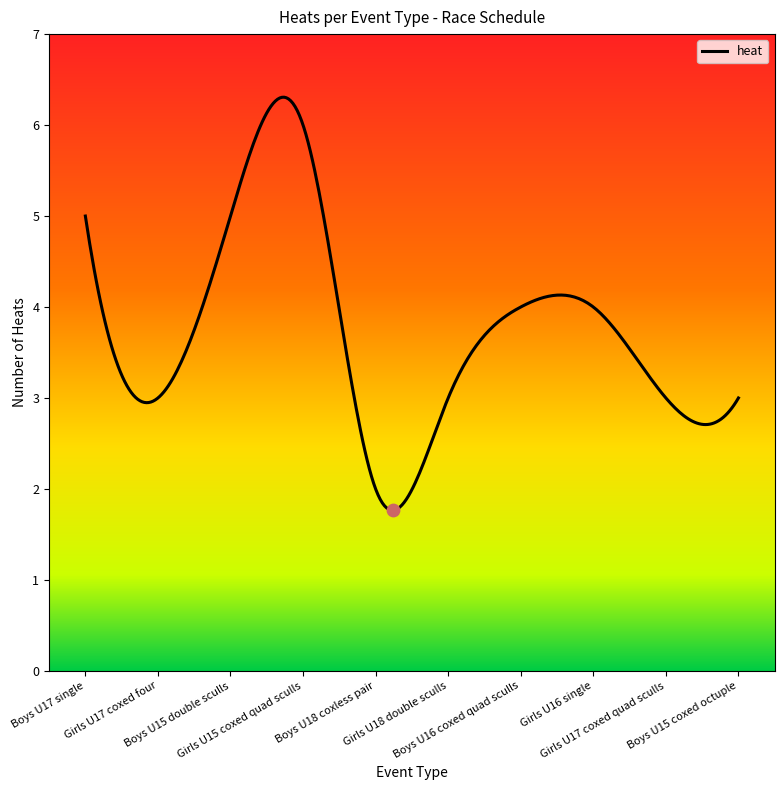

What is the difference between the maximum and minimum values?

4.5